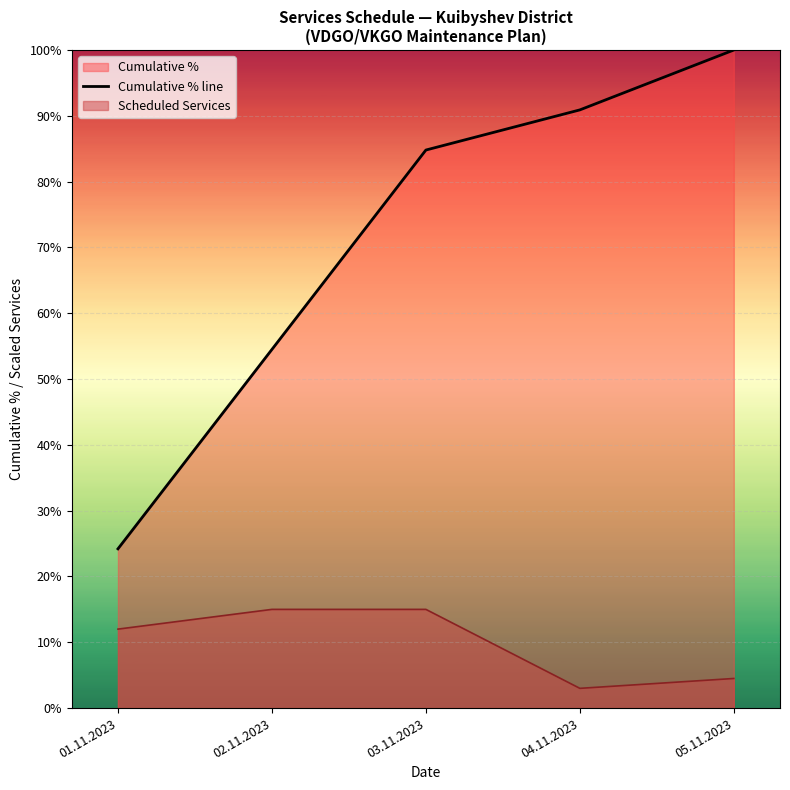

Which label corresponds to the smallest value in the chart?

04.11.2023